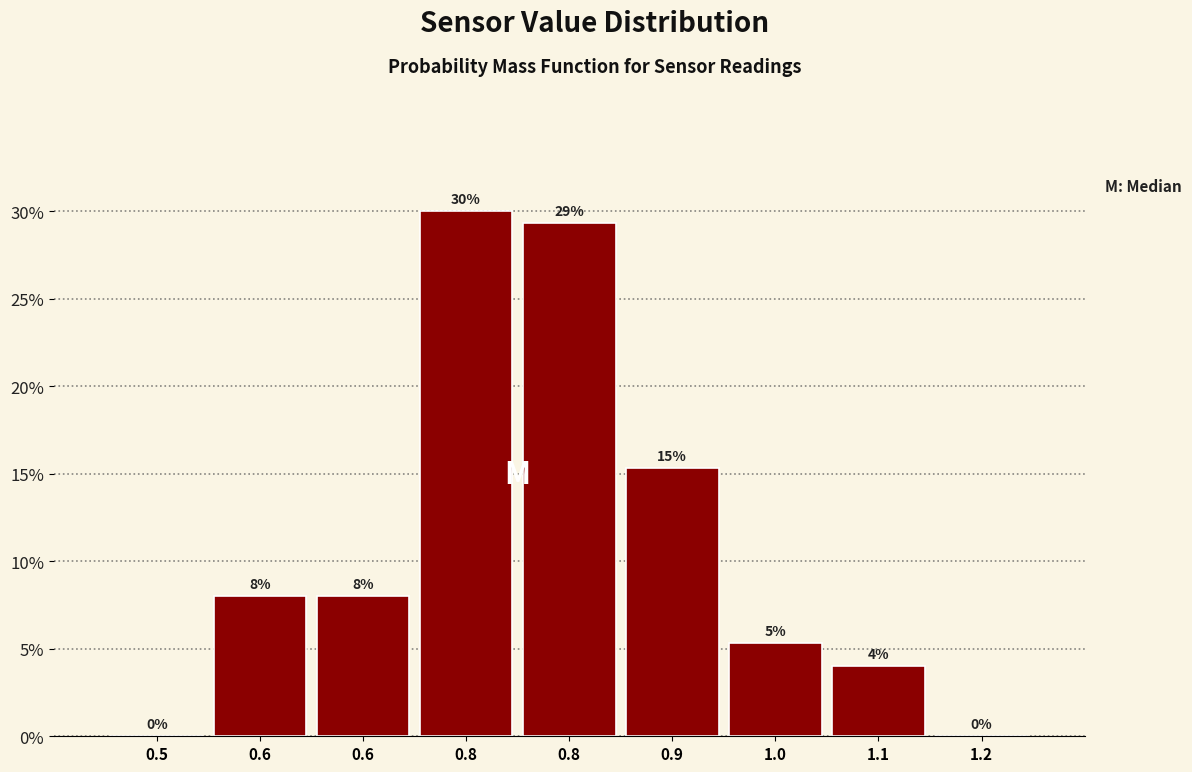

Are the bars horizontal?

No